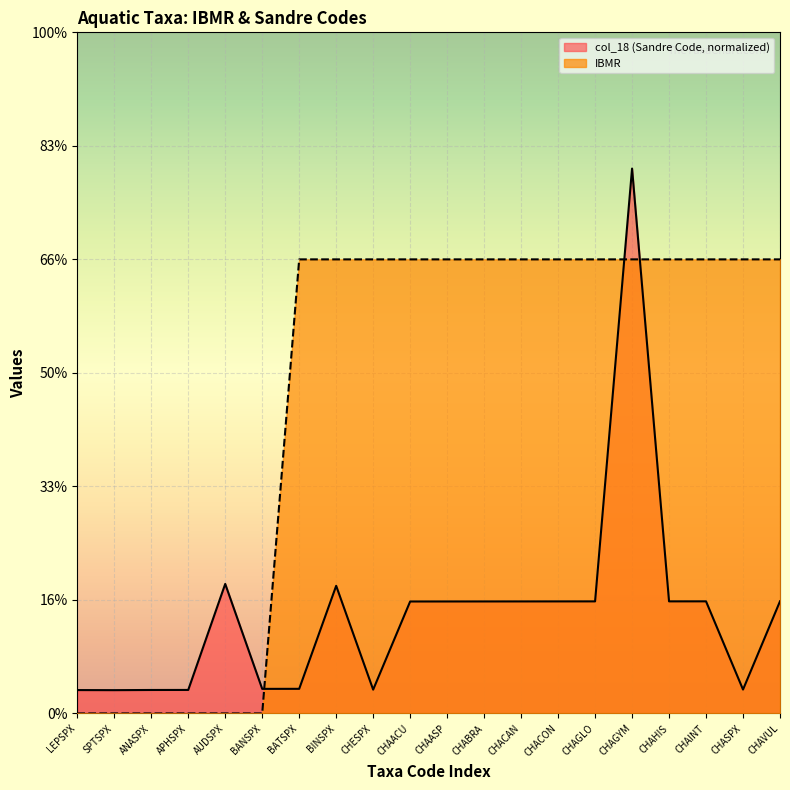

What position from the right is CHAGLO?

6